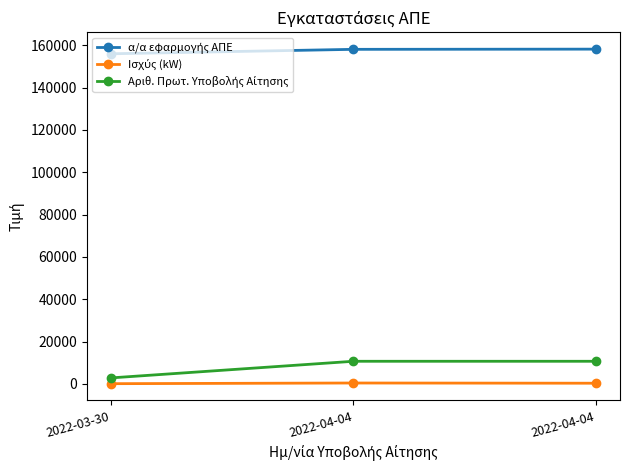

True or false: Αριθ. Πρωτ. Υποβολής Αίτησης has a value of 2812.0 at 2022-03-30.

True